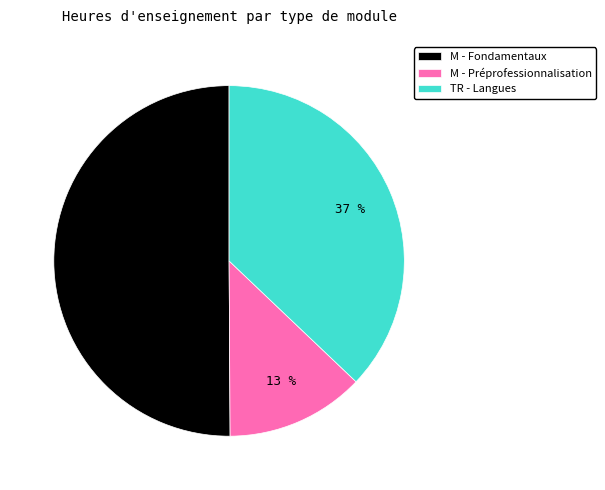

Rank the categories by value from lowest to highest.

M - Préprofessionnalisation, TR - Langues, M - Fondamentaux